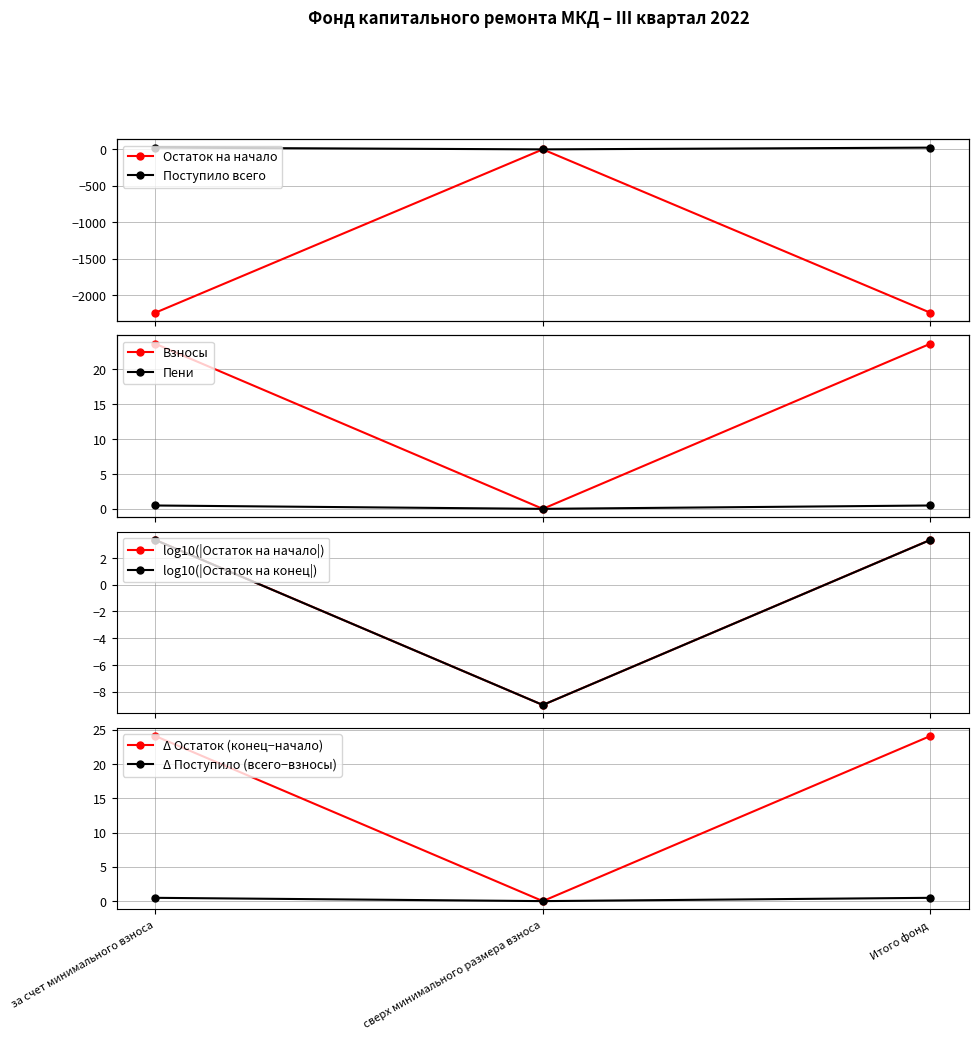

What is the lowest value of the log10(|Остаток на конец|) series?

-9.0